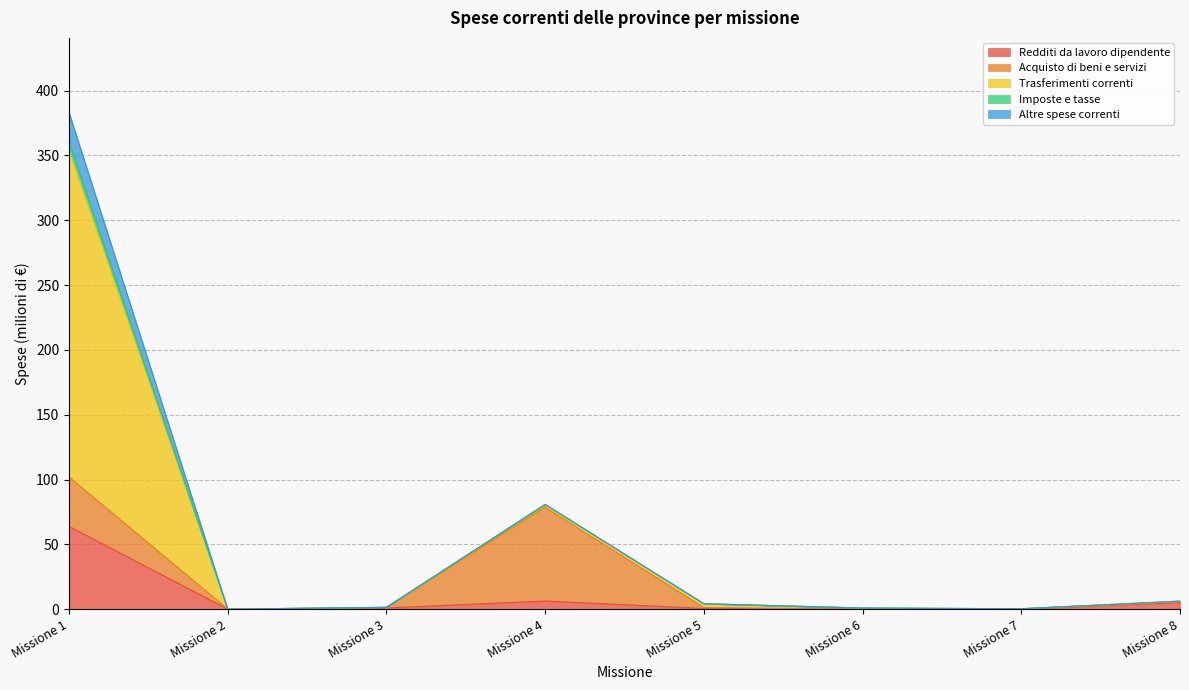

True or false: Redditi da lavoro dipendente and Imposte e tasse intersect in this chart.

False